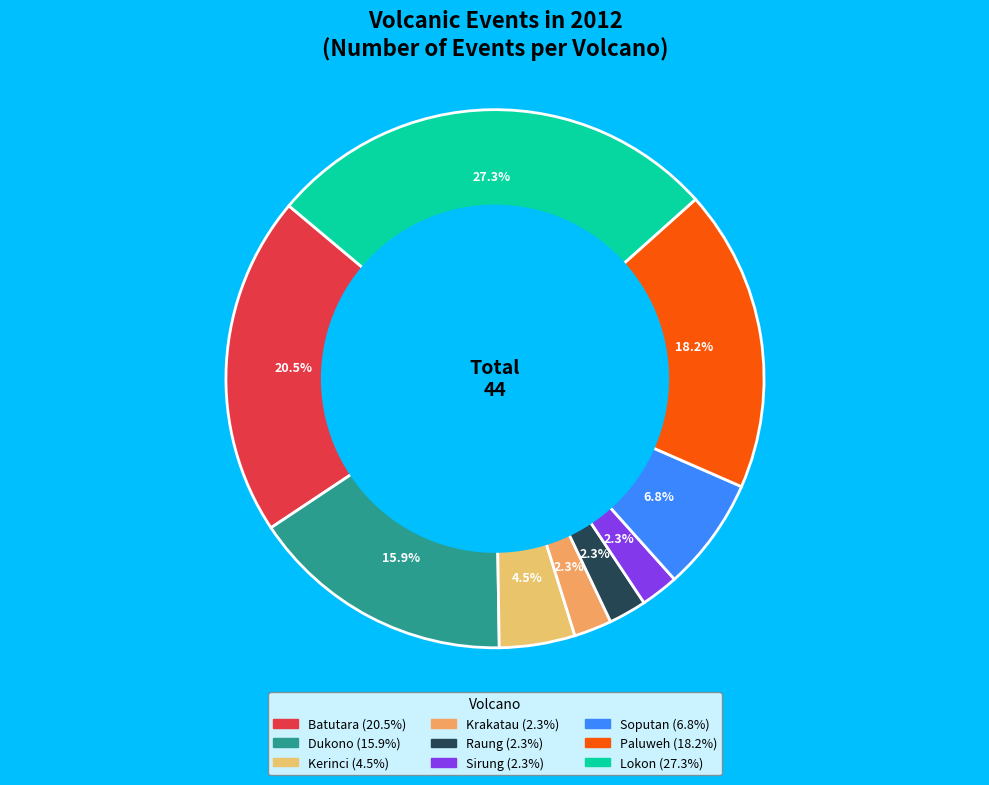

To the nearest percent, what is the difference between the largest and smallest slice percentages?

25%